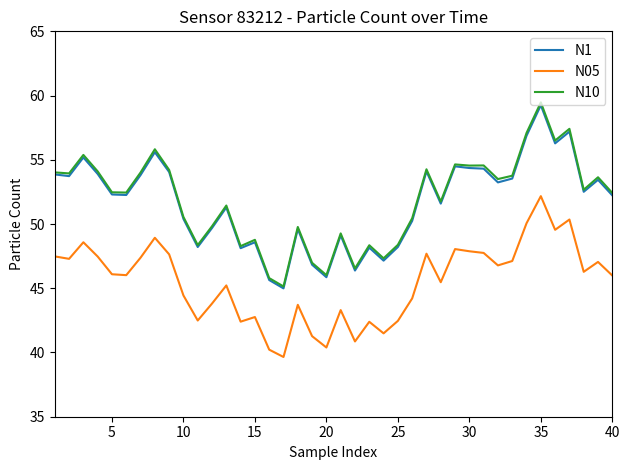

True or false: N05 and N10 cross at least once.

False